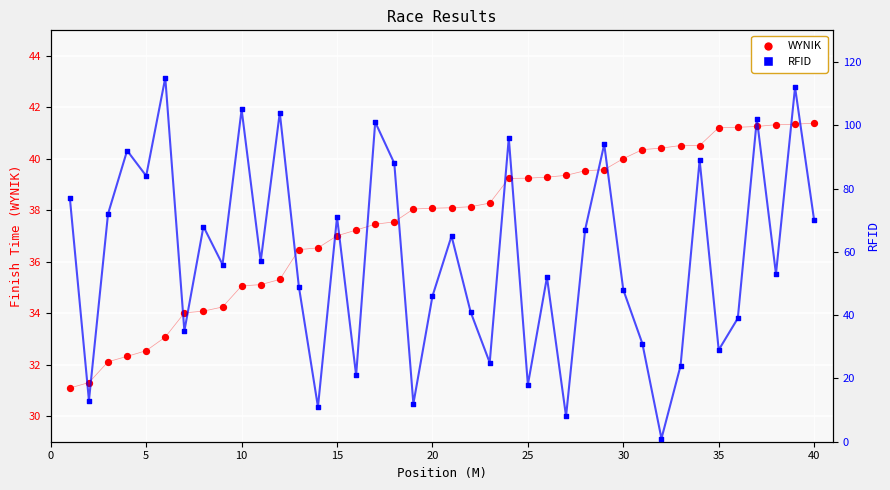

At how many categories does at least one series exceed 90?

9